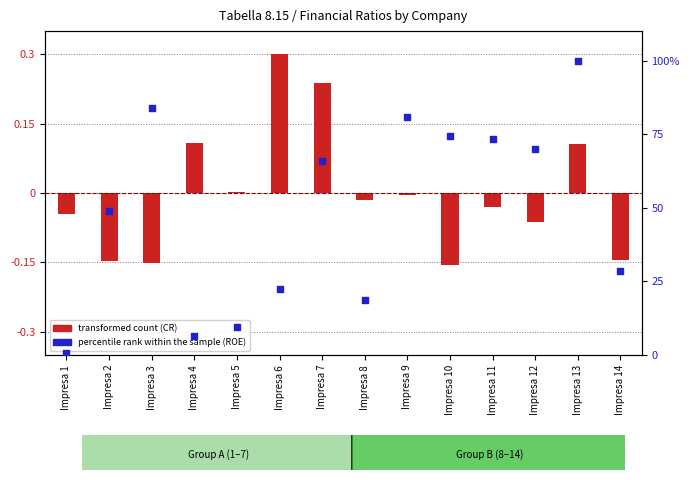

At which category is the sum across all series the highest?

Impresa 13